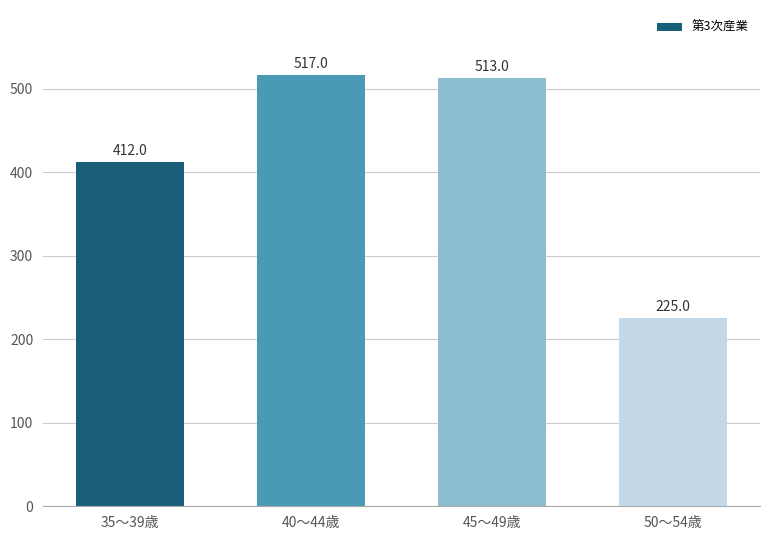

Reading right to left, what are all the values shown in this chart?

50～54歳=225	45～49歳=513	40～44歳=517	35～39歳=412